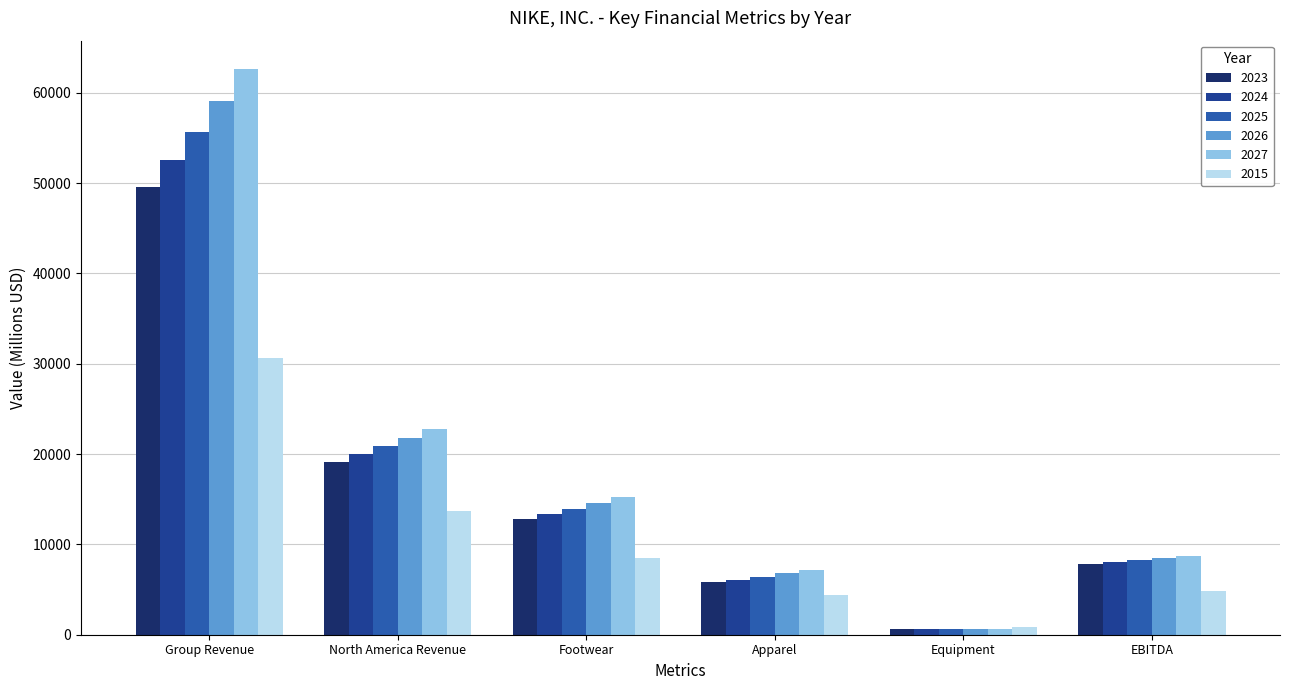

Does the chart contain stacked bars?

No